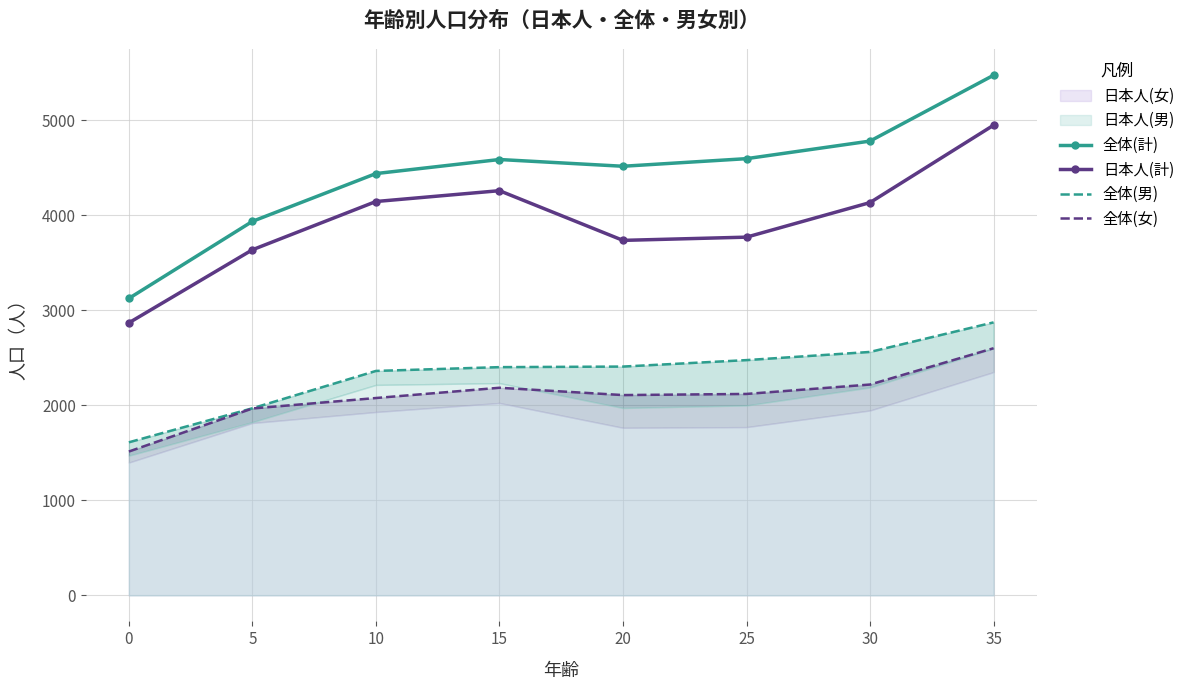

At which label is 日本人(計) closest to 3908?

25